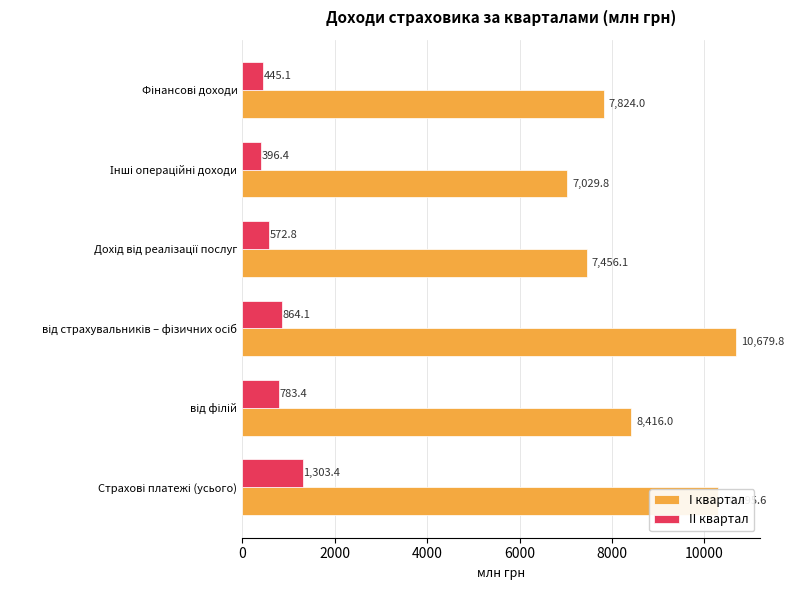

What is the highest value of the I квартал series?

10679.8